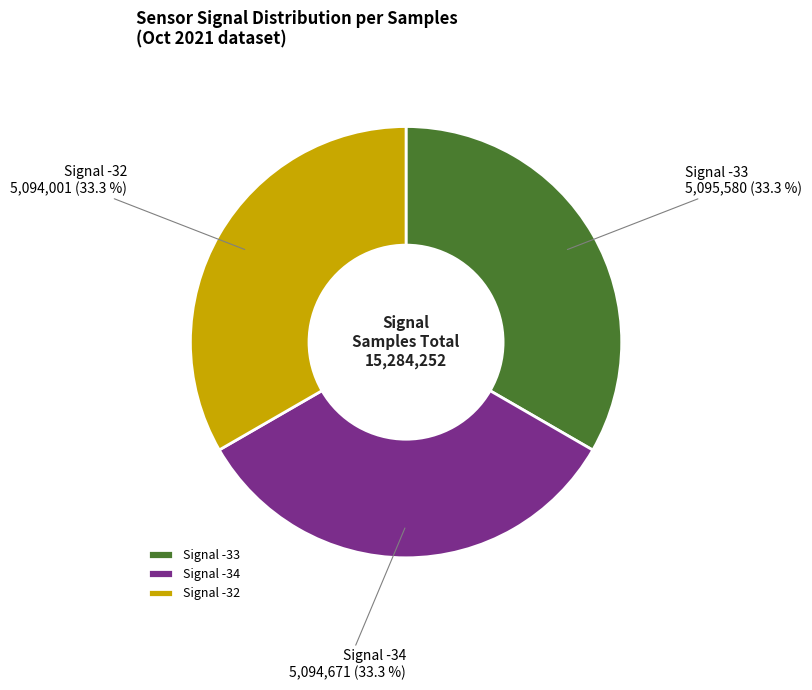

To the nearest percent, what is the average slice percentage?

33%